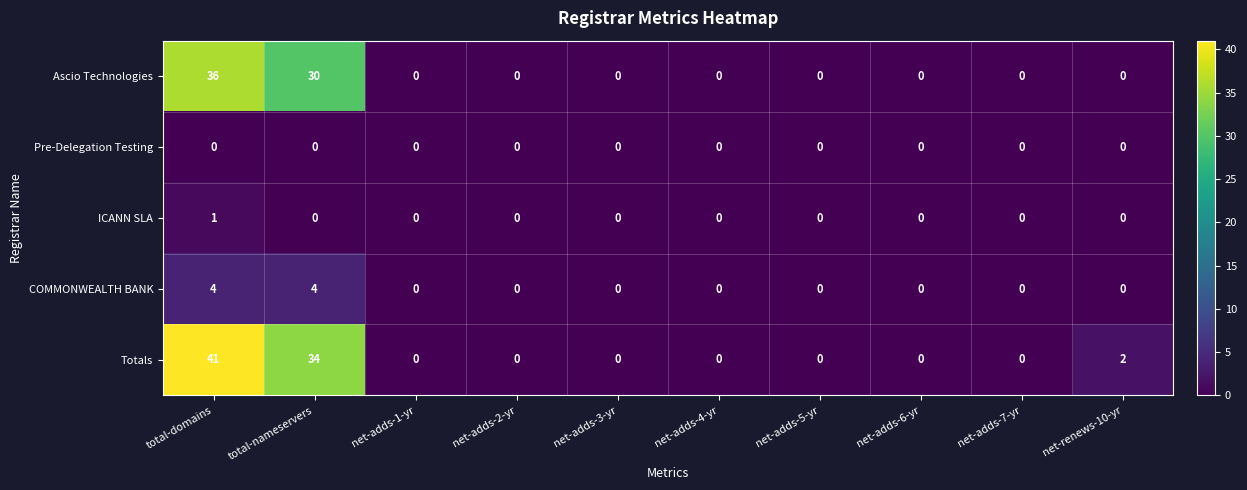

How many series are shown in this chart?

5